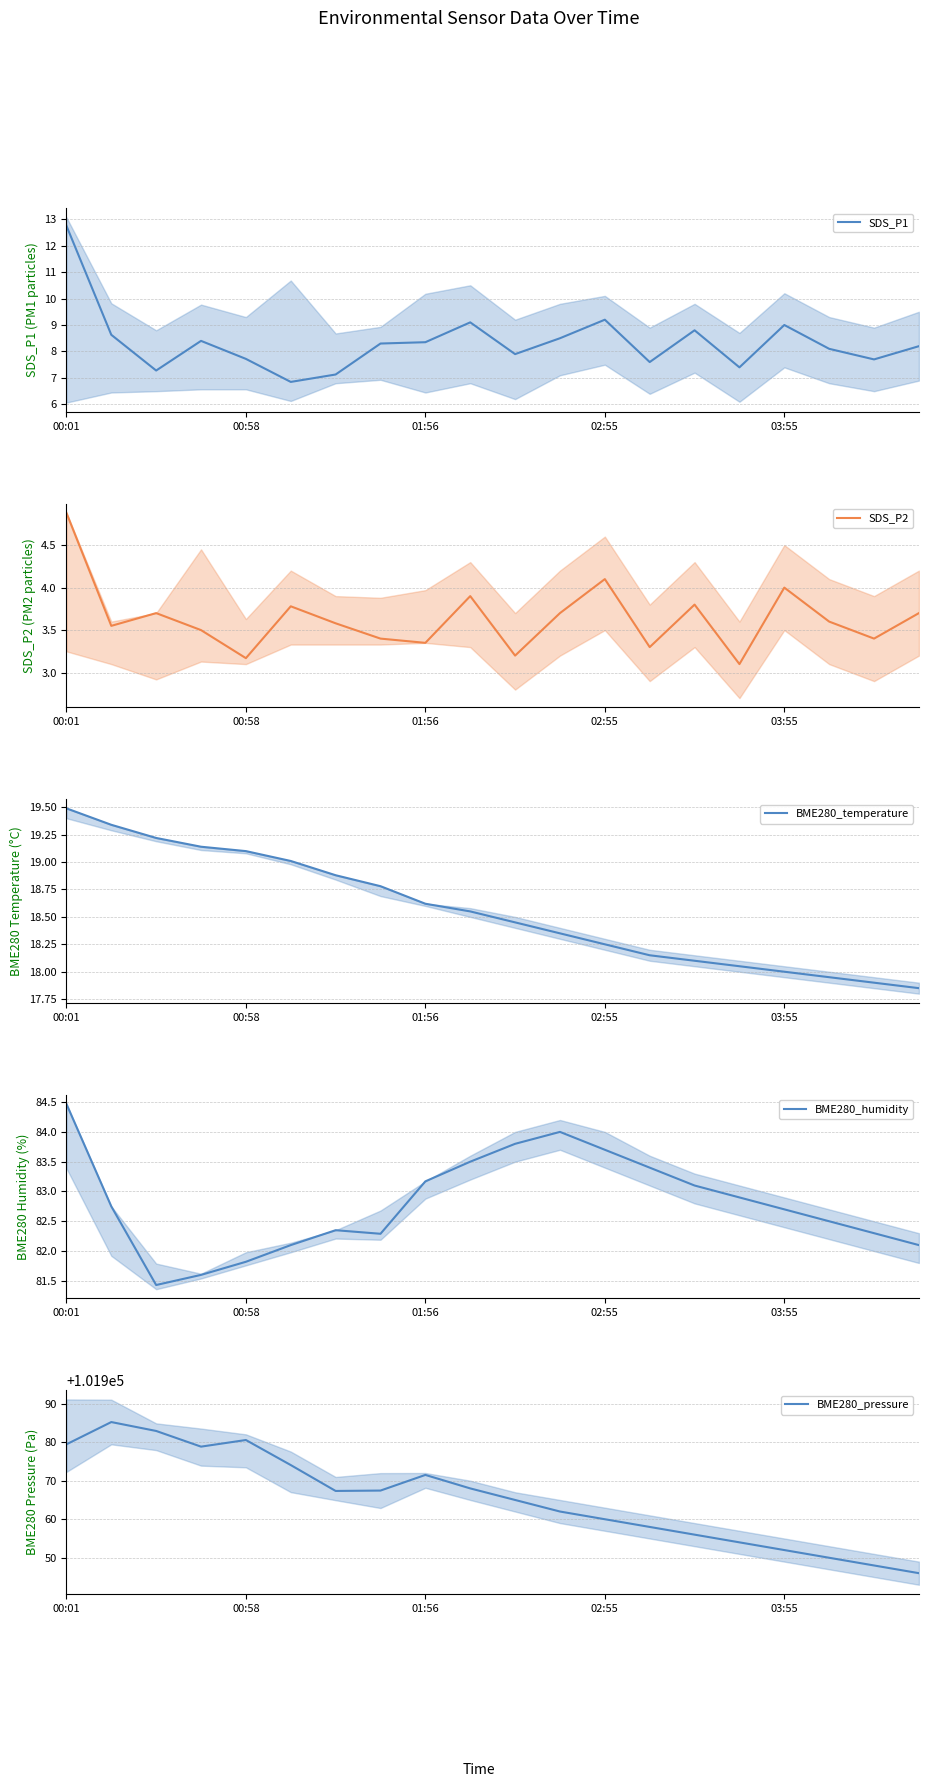

What is the spread (max minus min) of values at 5?

101970.3